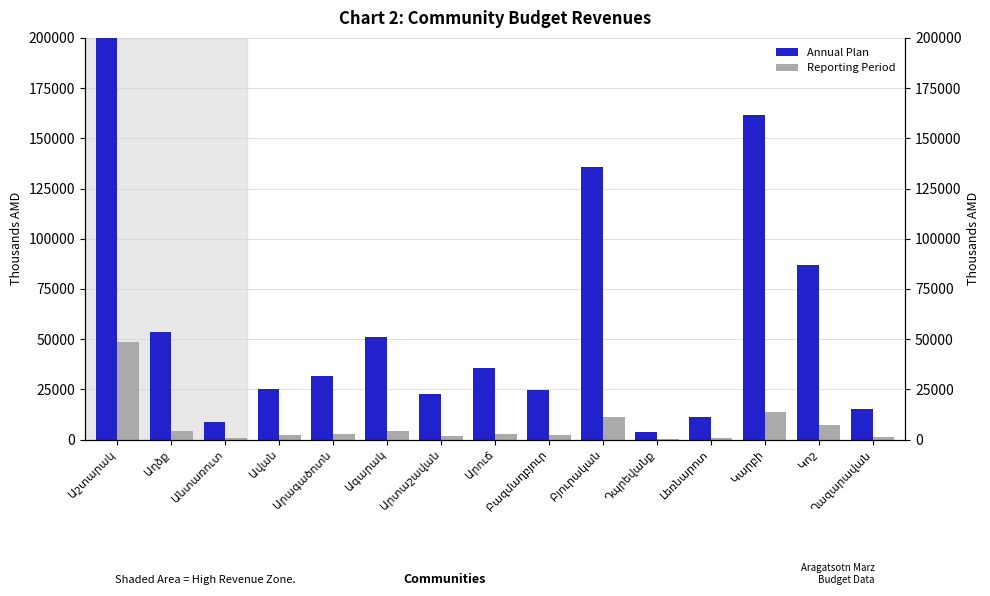

Between Կարբի and Աղձք, which is larger?

Կարբի